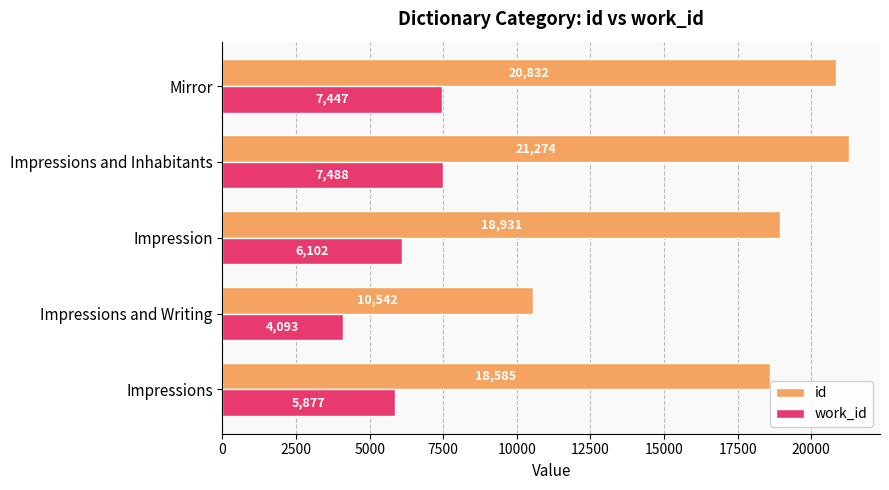

Is it true that work_id equals 4093.0 at Impressions and Writing?

True